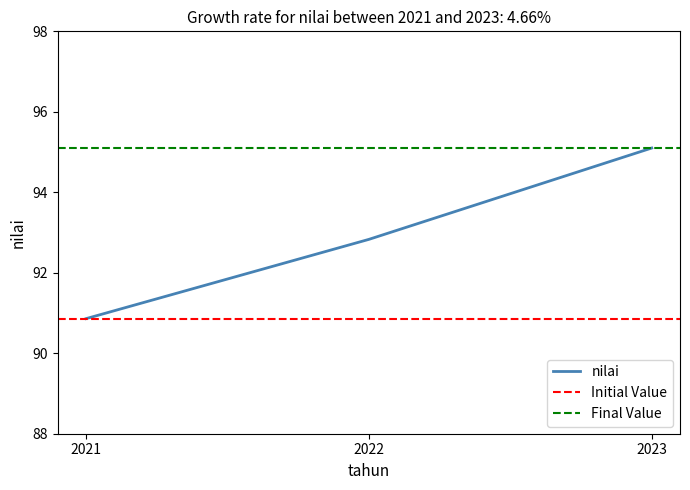

List the labels in order of value, largest first.

2023, 2022, 2021